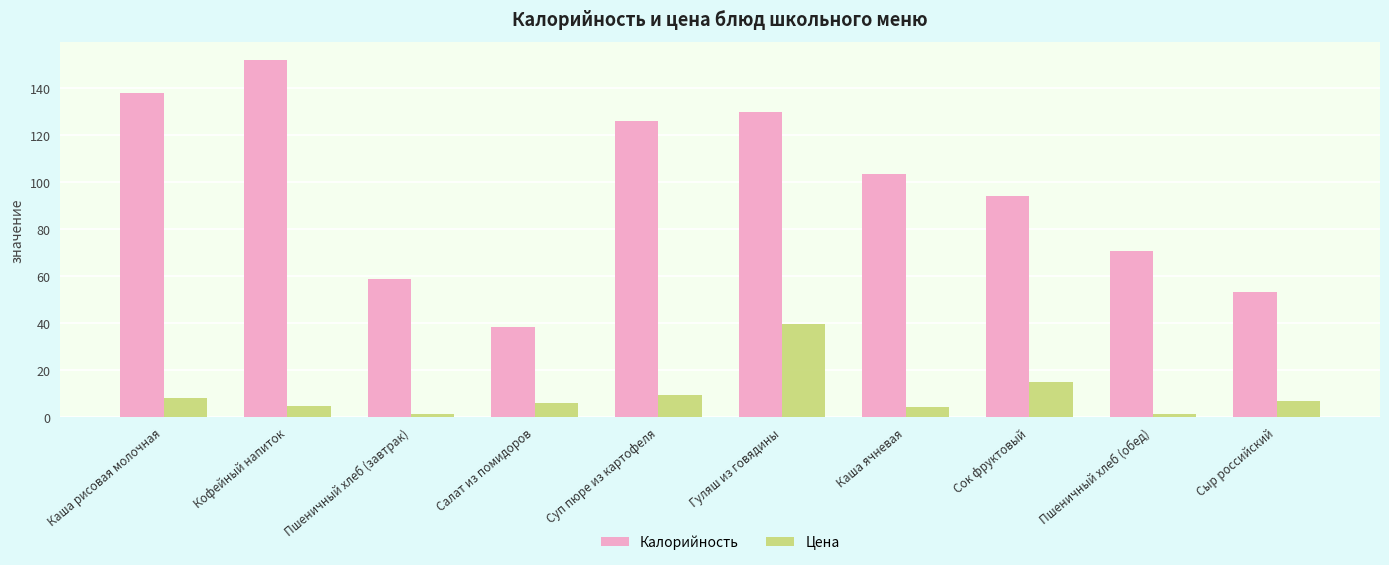

Does the chart contain stacked bars?

No